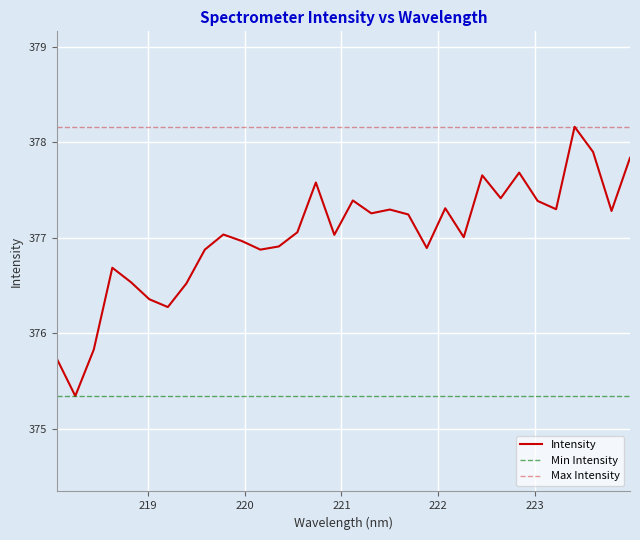

Which label corresponds to the smallest value in the chart?

218.2508